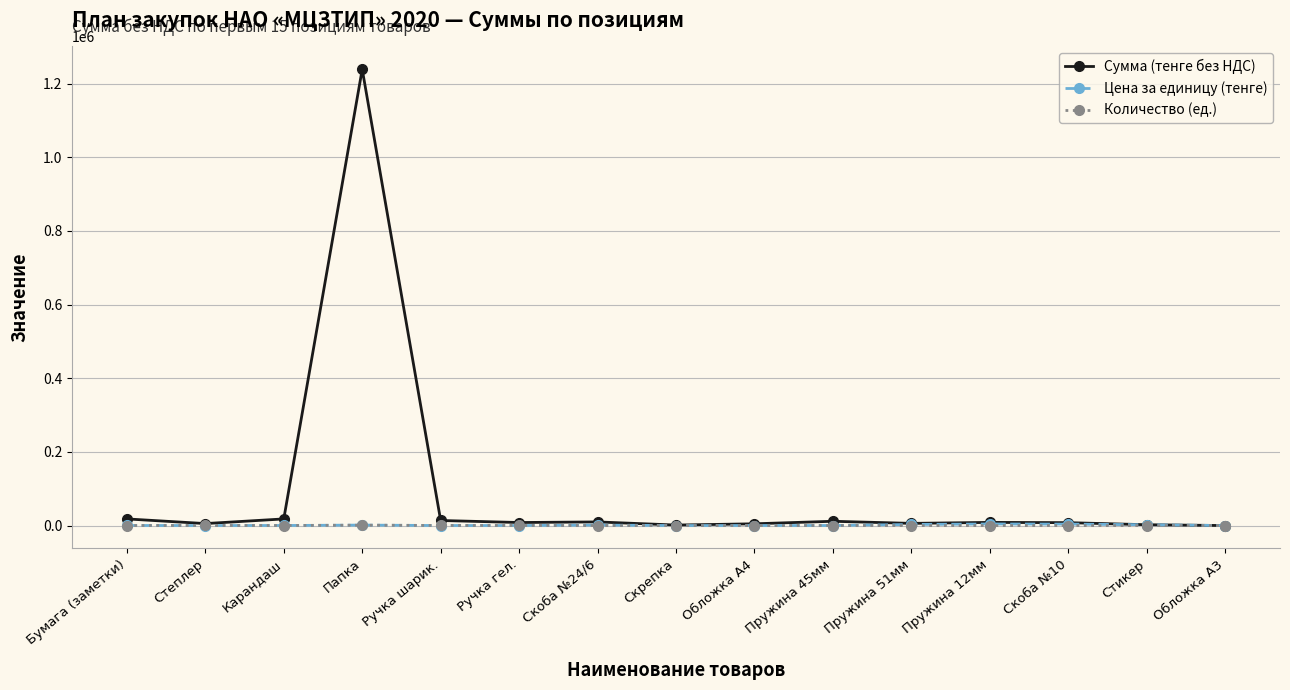

True or false: Количество (ед.) has more than 0 interior local peaks.

True